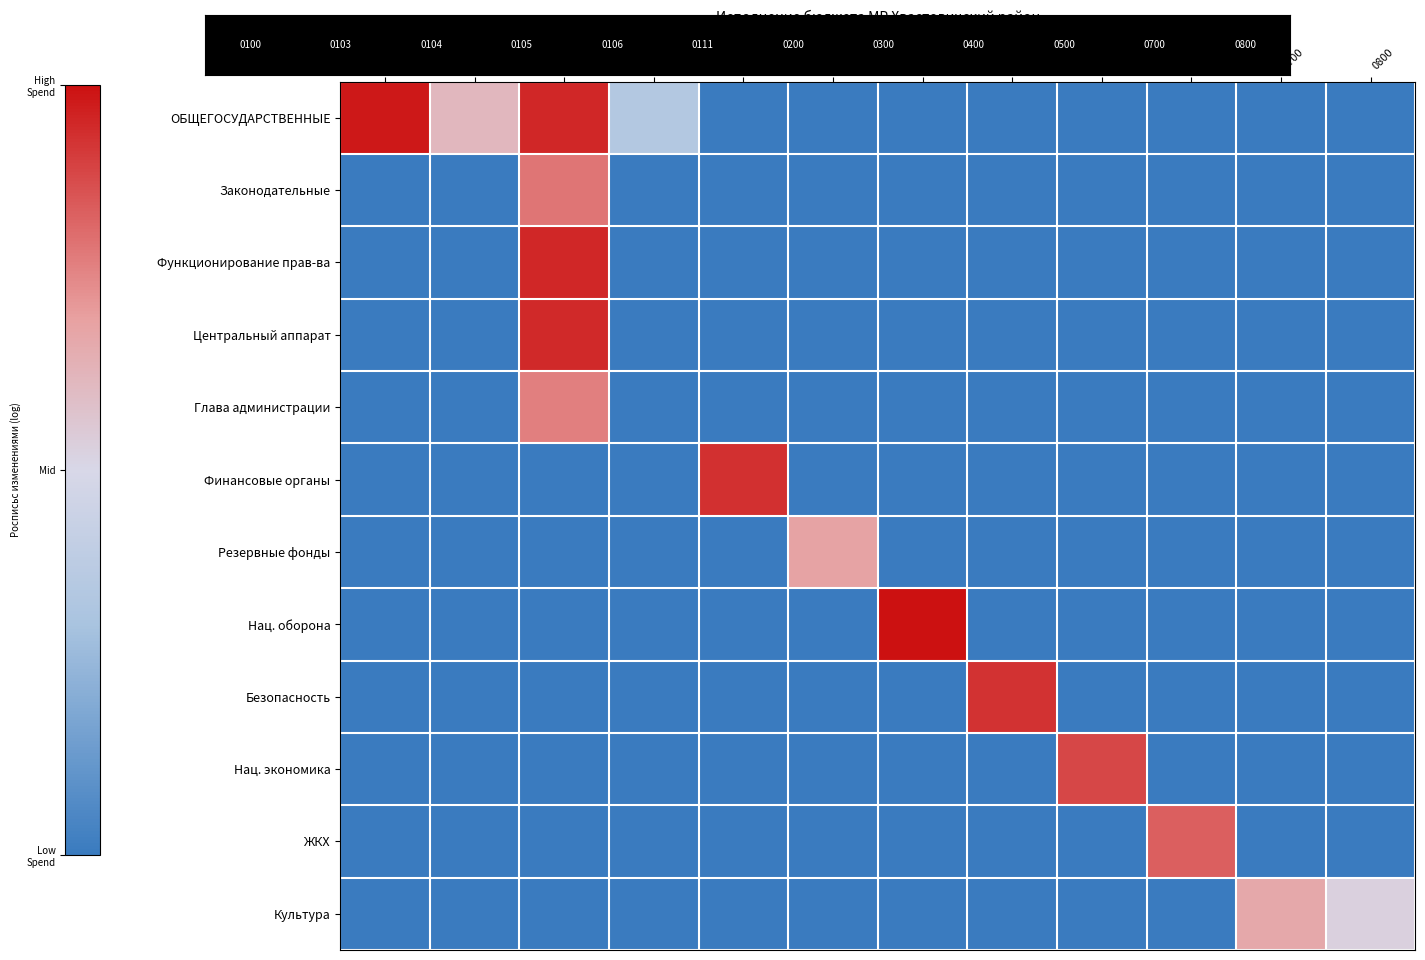

Reading right to left, extract all data points from this chart.

ОБЩЕГОСУДАРСТВЕННЫЕ: 0800=0.0	0700=0.0	0500=0.0	0400=0.0	0300=0.0	0200=0.0	0111=0.0	0106=0.0	0105=6.3	0104=17.4	0103=11.3	0100=18.0
Законодательные: 0800=0.0	0700=0.0	0500=0.0	0400=0.0	0300=0.0	0200=0.0	0111=0.0	0106=0.0	0105=0.0	0104=14.4	0103=0.0	0100=0.0
Функционирование прав-ва: 0800=0.0	0700=0.0	0500=0.0	0400=0.0	0300=0.0	0200=0.0	0111=0.0	0106=0.0	0105=0.0	0104=17.4	0103=0.0	0100=0.0
Центральный аппарат: 0800=0.0	0700=0.0	0500=0.0	0400=0.0	0300=0.0	0200=0.0	0111=0.0	0106=0.0	0105=0.0	0104=17.3	0103=0.0	0100=0.0
Глава администрации: 0800=0.0	0700=0.0	0500=0.0	0400=0.0	0300=0.0	0200=0.0	0111=0.0	0106=0.0	0105=0.0	0104=14.1	0103=0.0	0100=0.0
Финансовые органы: 0800=0.0	0700=0.0	0500=0.0	0400=0.0	0300=0.0	0200=0.0	0111=0.0	0106=17.0	0105=0.0	0104=0.0	0103=0.0	0100=0.0
Резервные фонды: 0800=0.0	0700=0.0	0500=0.0	0400=0.0	0300=0.0	0200=0.0	0111=12.5	0106=0.0	0105=0.0	0104=0.0	0103=0.0	0100=0.0
Нац. оборона: 0800=0.0	0700=0.0	0500=0.0	0400=0.0	0300=0.0	0200=18.3	0111=0.0	0106=0.0	0105=0.0	0104=0.0	0103=0.0	0100=0.0
Безопасность: 0800=0.0	0700=0.0	0500=0.0	0400=0.0	0300=17.0	0200=0.0	0111=0.0	0106=0.0	0105=0.0	0104=0.0	0103=0.0	0100=0.0
Нац. экономика: 0800=0.0	0700=0.0	0500=0.0	0400=16.2	0300=0.0	0200=0.0	0111=0.0	0106=0.0	0105=0.0	0104=0.0	0103=0.0	0100=0.0
ЖКХ: 0800=0.0	0700=0.0	0500=15.3	0400=0.0	0300=0.0	0200=0.0	0111=0.0	0106=0.0	0105=0.0	0104=0.0	0103=0.0	0100=0.0
Культура: 0800=9.6	0700=12.2	0500=0.0	0400=0.0	0300=0.0	0200=0.0	0111=0.0	0106=0.0	0105=0.0	0104=0.0	0103=0.0	0100=0.0